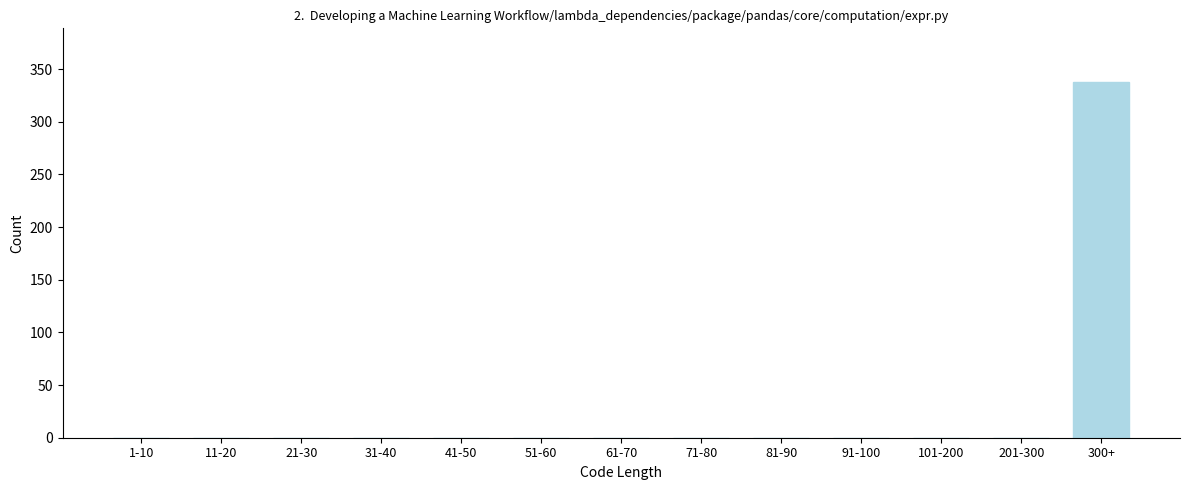

Reading right to left, list all the values displayed in this chart.

300+=338	201-300=0	101-200=0	91-100=0	81-90=0	71-80=0	61-70=0	51-60=0	41-50=0	31-40=0	21-30=0	11-20=0	1-10=0